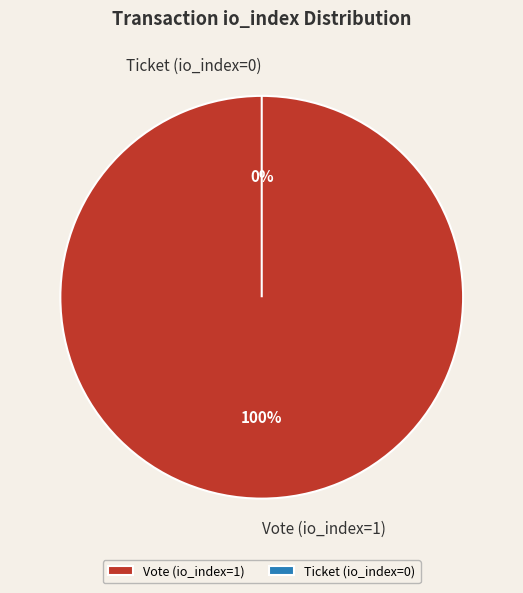

Which has a higher value, Ticket (io_index=0) or Vote (io_index=1)?

Vote (io_index=1)